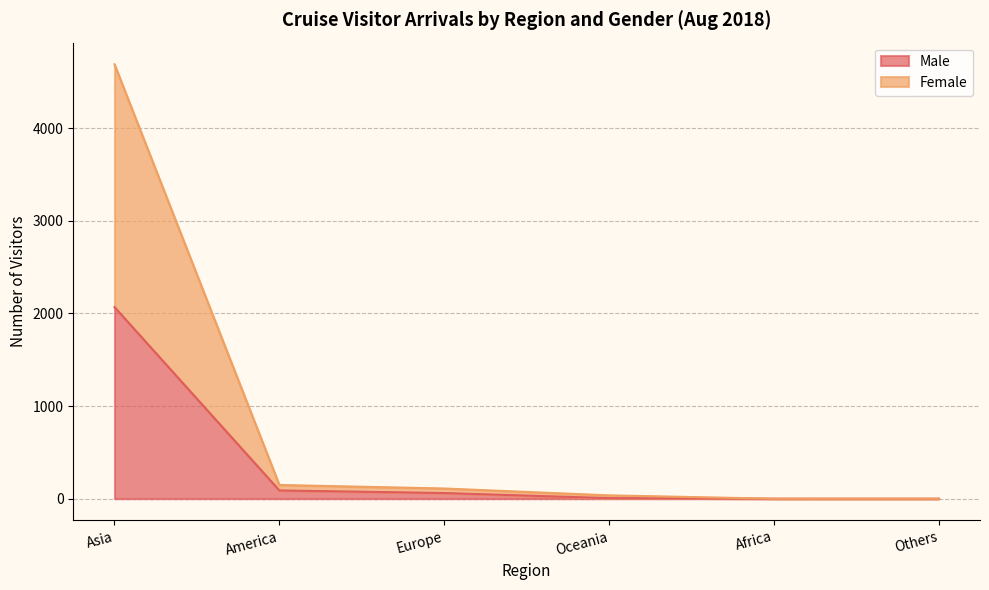

True or false: Female and Male cross at least once.

False